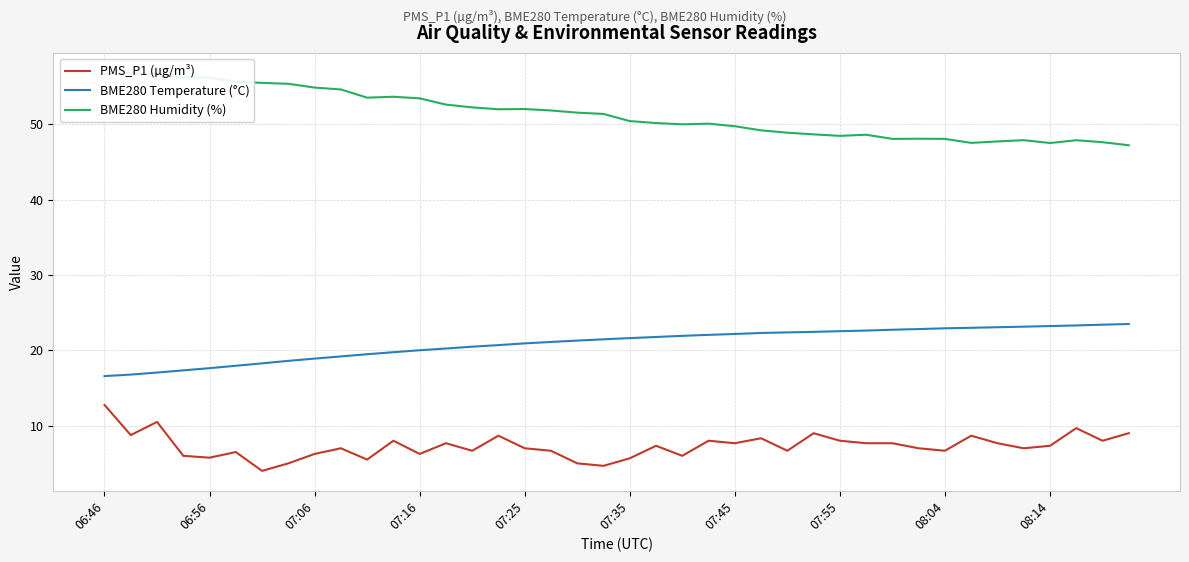

What is the approximate value of BME280 Temperature (°C) at 35?

23.1